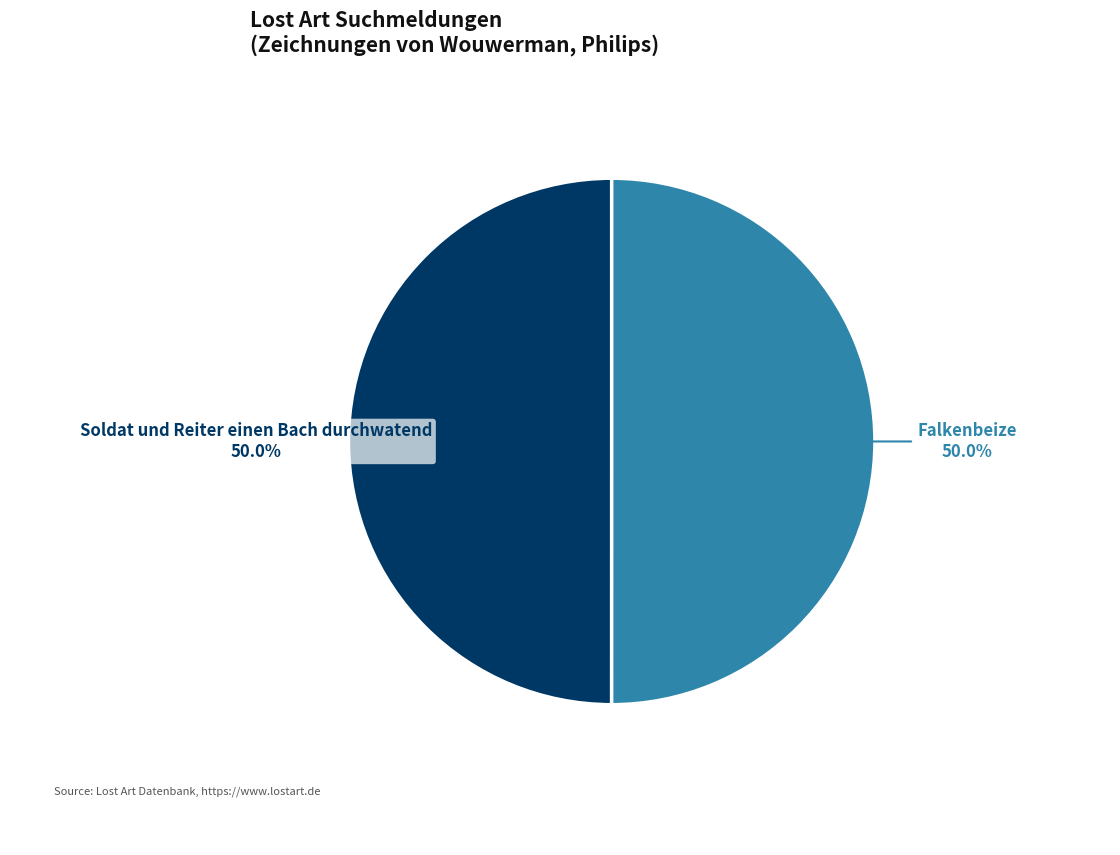

What is the total percentage of Soldat und Reiter einen Bach durchwatend and Falkenbeize?

100.0%